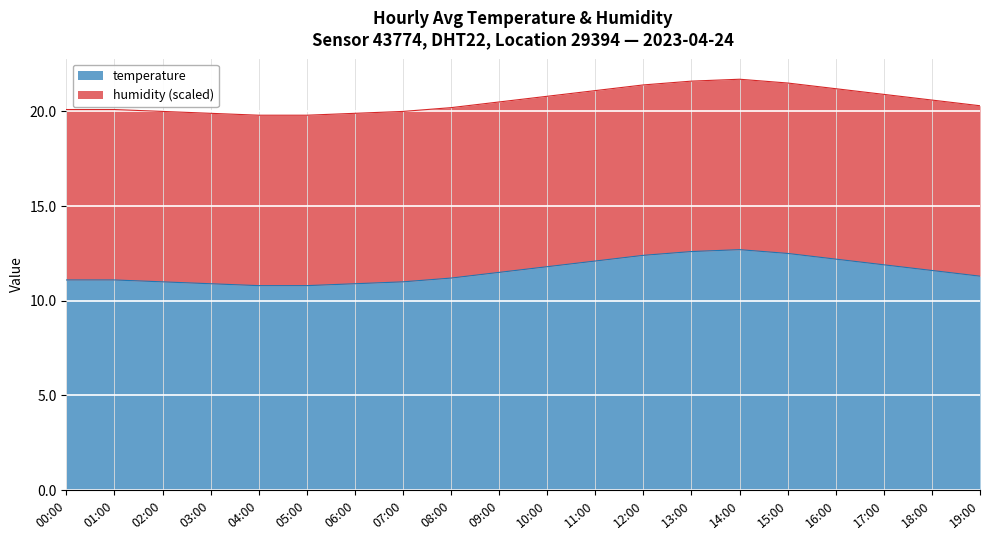

How many lines are shown in the chart?

2